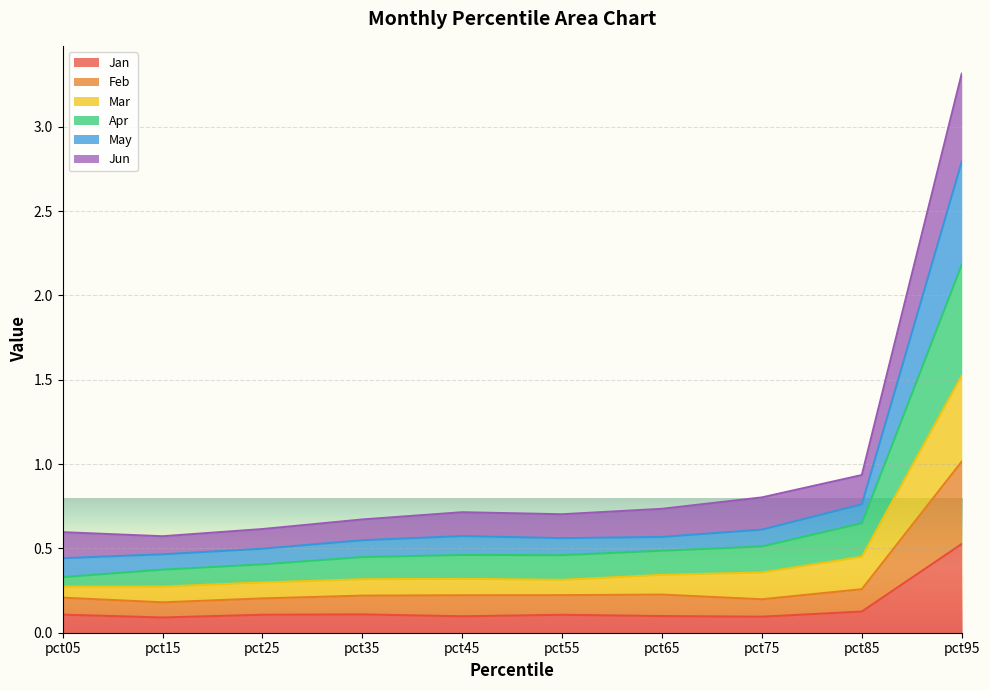

The value of Jan at pct95 is 0.5. True or false?

True